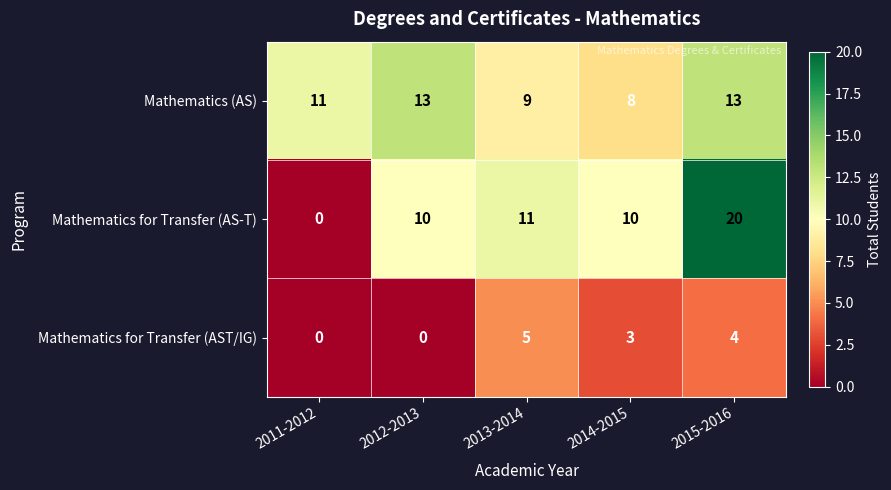

Count the number of data series in this chart.

3